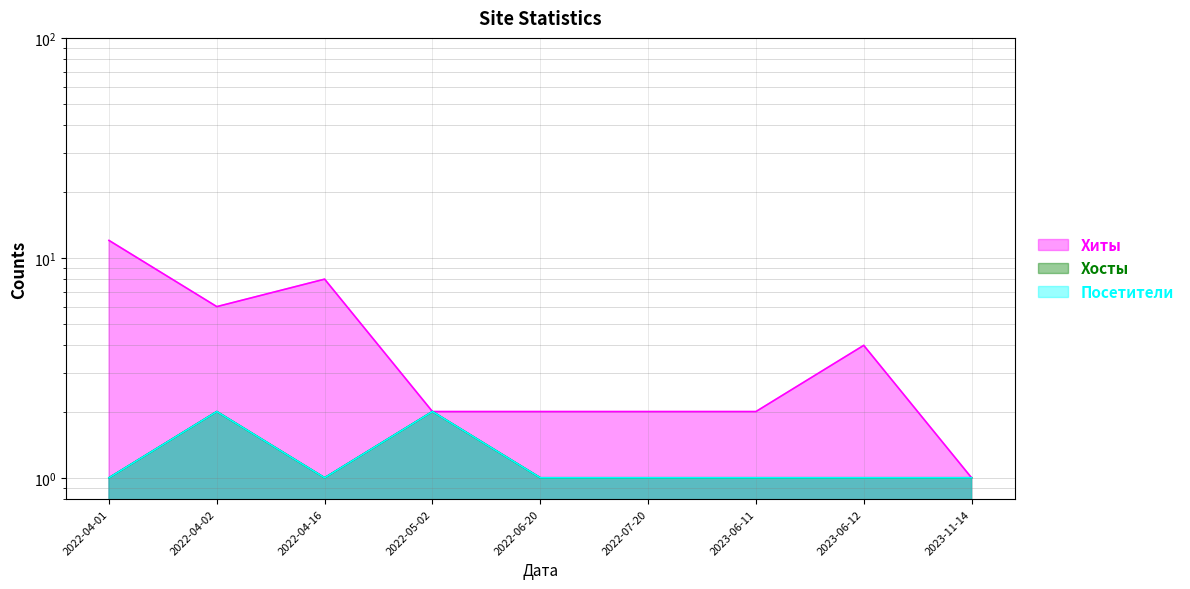

Does the chart have visible grid lines?

Yes